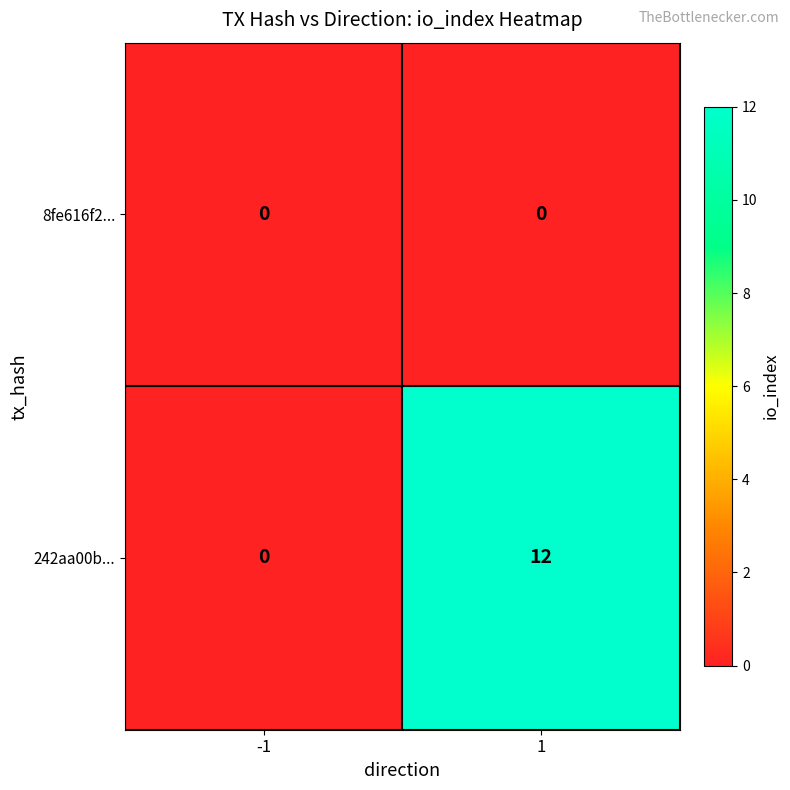

Which series changed the most between -1 and 1?

242aa00b...